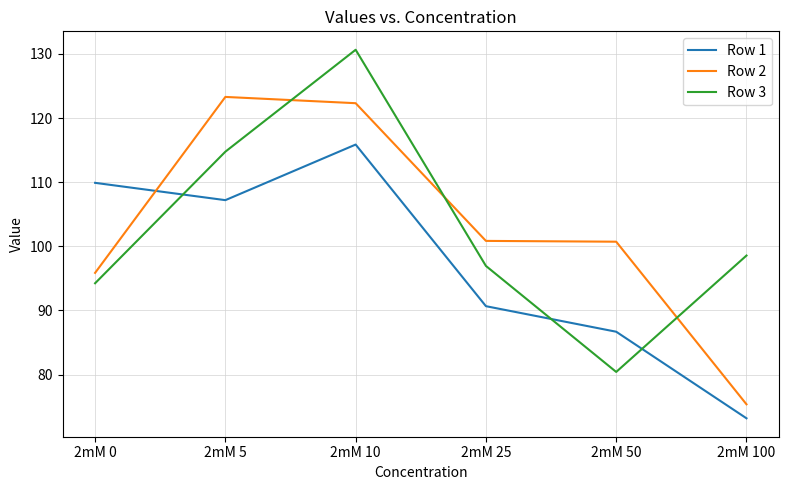

Where do Row 1 and Row 2 first cross each other?

2mM 0 and 2mM 5